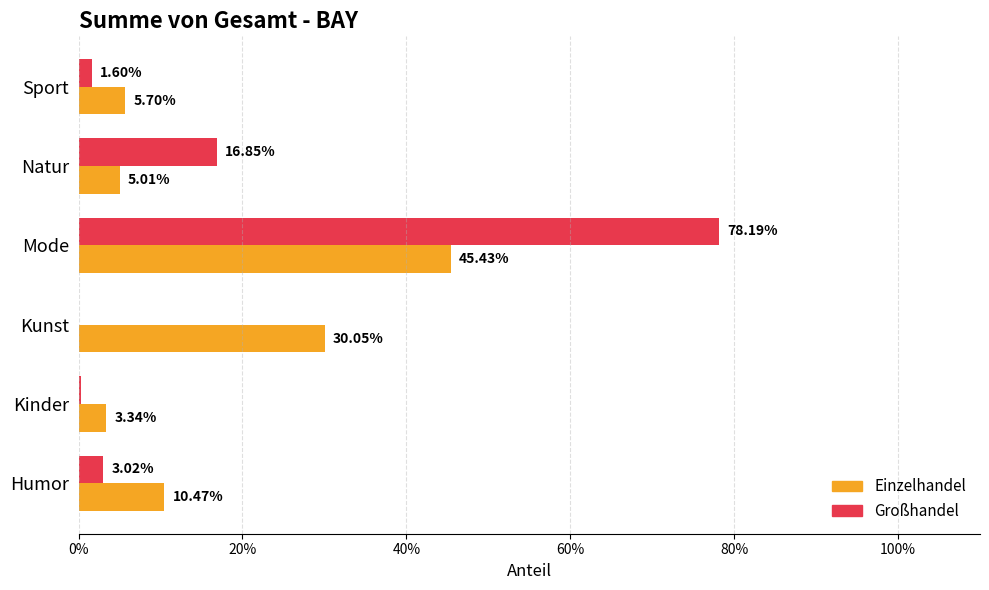

Which series has the widest spread of values?

Großhandel